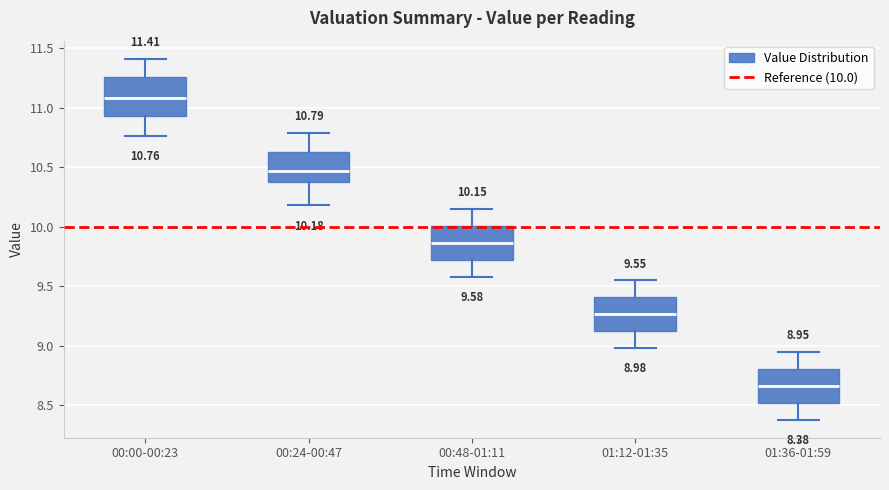

Which box's median line is the lowest?

01:36-01:59